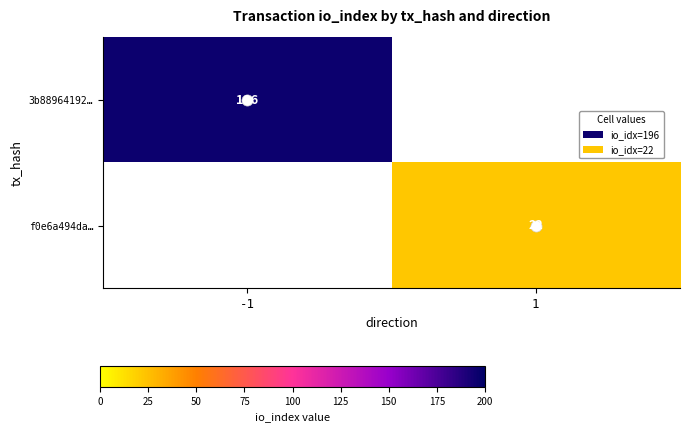

At -1, list the series in order from largest to smallest.

3b88964192…, f0e6a494da…